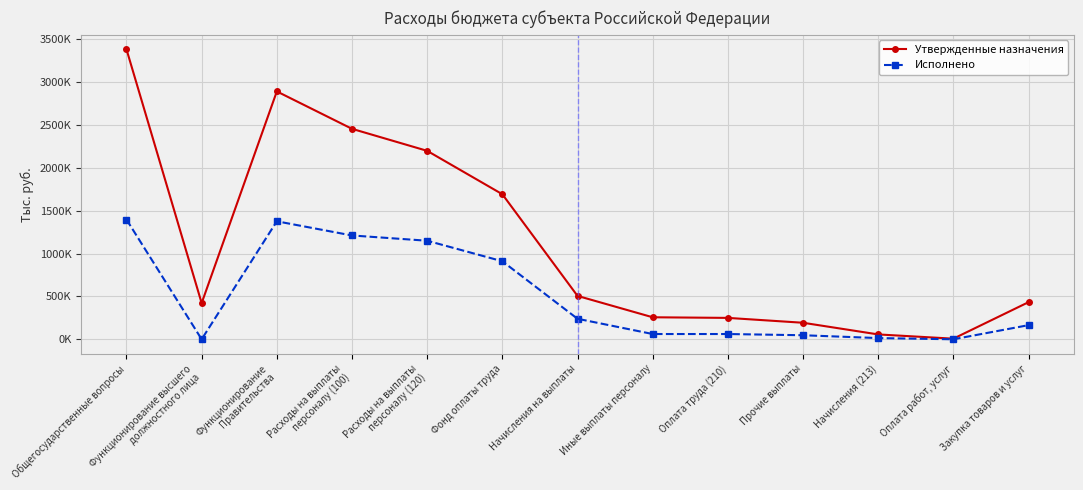

What is the average value of the Исполнено series?

510571.8